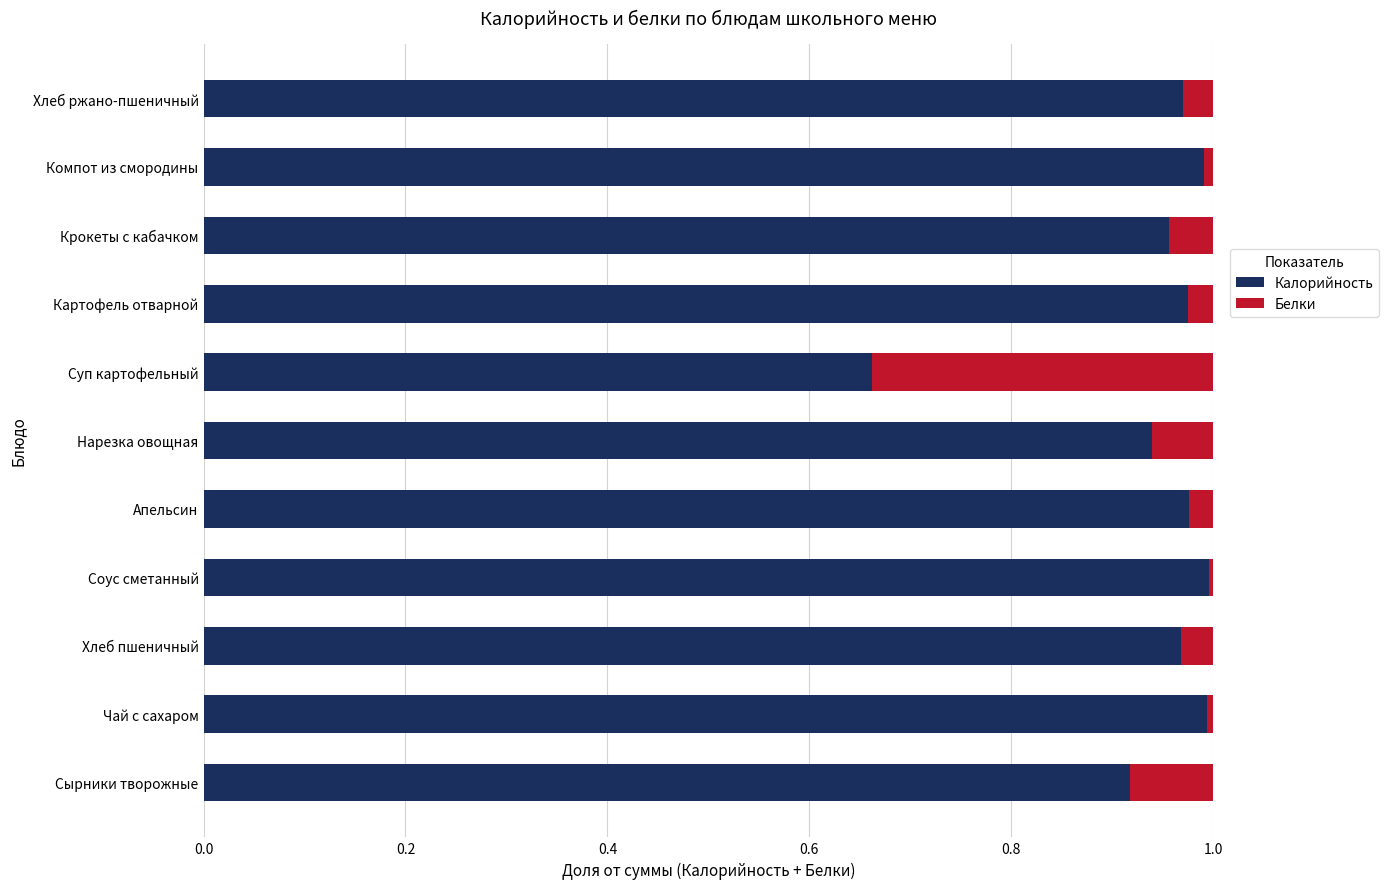

Which category has the lowest value in the Калорийность series?

Суп картофельный